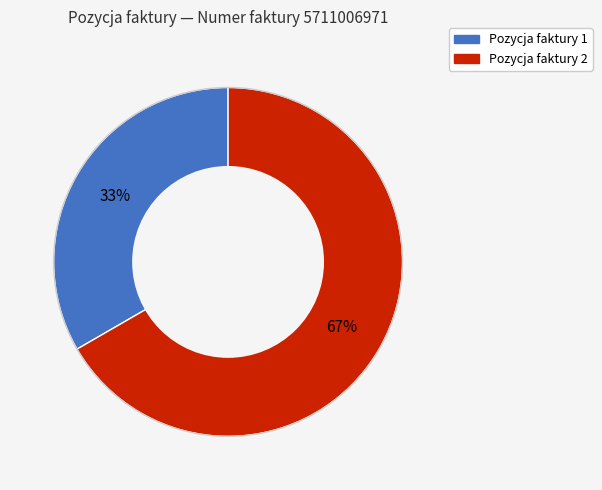

Is there a majority slice in this chart?

Yes